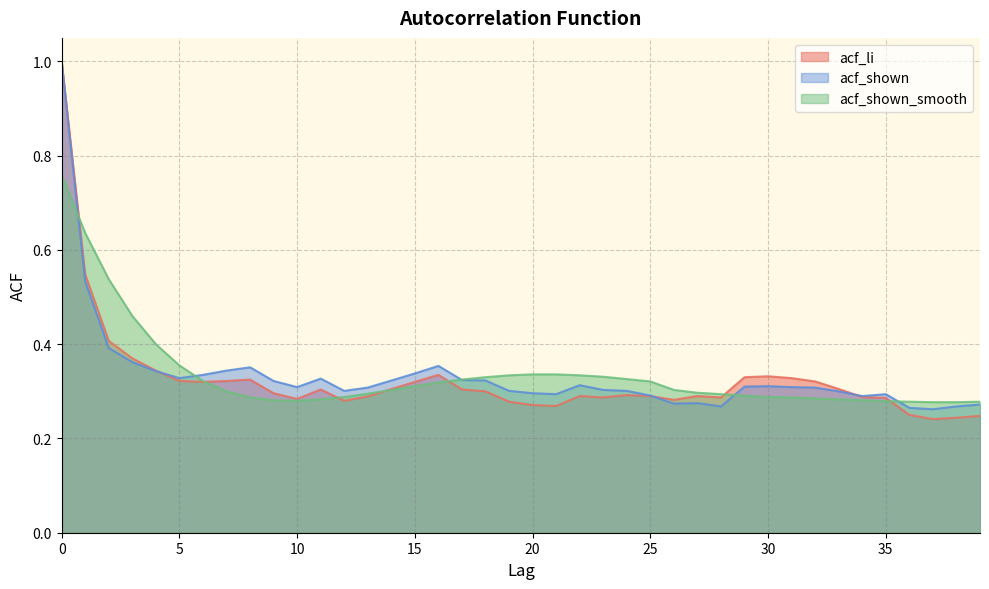

Reading right to left, transcribe all the data shown in this chart.

acf_li: 0.2	0.2	0.2	0.2	0.3	0.3	0.3	0.3	0.3	0.3	0.3	0.3	0.3	0.3	0.3	0.3	0.3	0.3	0.3	0.3	0.3	0.3	0.3	0.3	0.3	0.3	0.3	0.3	0.3	0.3	0.3	0.3	0.3	0.3	0.3	0.3	0.4	0.4	0.5	1.0
acf_shown: 0.3	0.3	0.3	0.3	0.3	0.3	0.3	0.3	0.3	0.3	0.3	0.3	0.3	0.3	0.3	0.3	0.3	0.3	0.3	0.3	0.3	0.3	0.3	0.4	0.3	0.3	0.3	0.3	0.3	0.3	0.3	0.4	0.3	0.3	0.3	0.3	0.4	0.4	0.5	1.0
acf_shown_smooth: 0.3	0.3	0.3	0.3	0.3	0.3	0.3	0.3	0.3	0.3	0.3	0.3	0.3	0.3	0.3	0.3	0.3	0.3	0.3	0.3	0.3	0.3	0.3	0.3	0.3	0.3	0.3	0.3	0.3	0.3	0.3	0.3	0.3	0.3	0.4	0.4	0.5	0.5	0.6	0.8